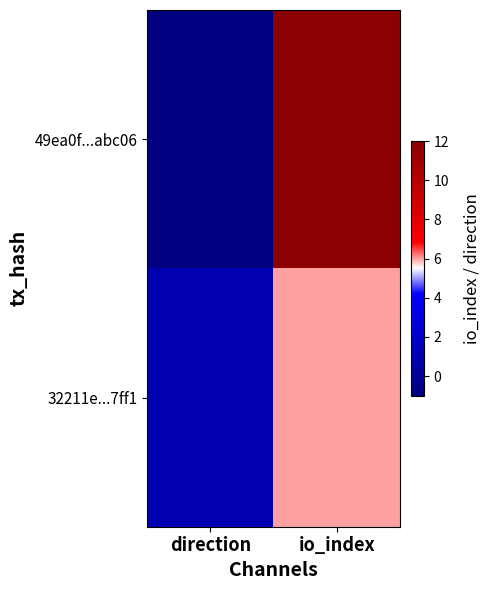

Which series has the widest spread of values?

49ea0f...abc06